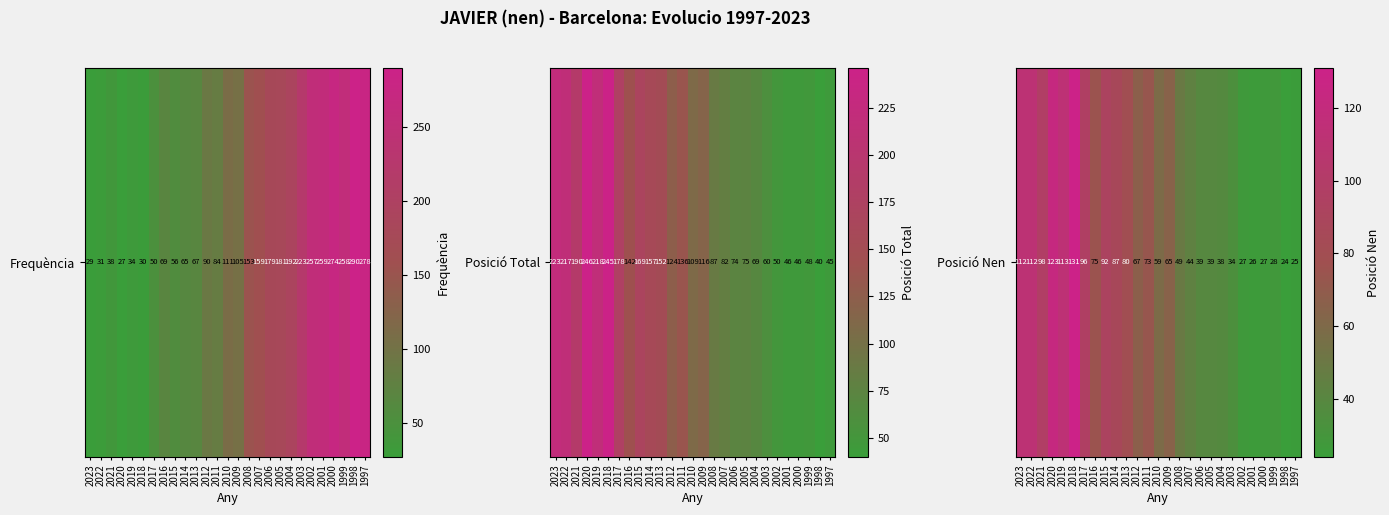

Which has a higher value, 2003 or 2011?

2011